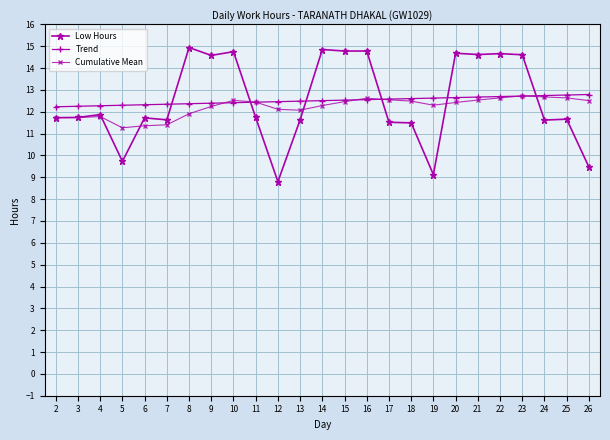

What is the difference between the highest and lowest values at 25?

1.1